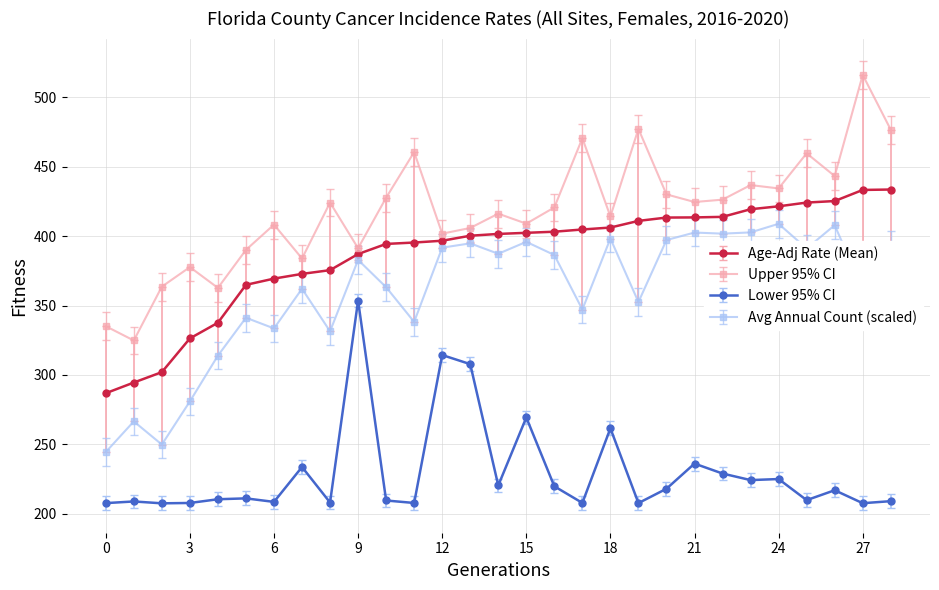

List the series in order of their peak value, highest first.

Upper 95% CI, Age-Adj Rate (Mean), Avg Annual Count (scaled), Lower 95% CI